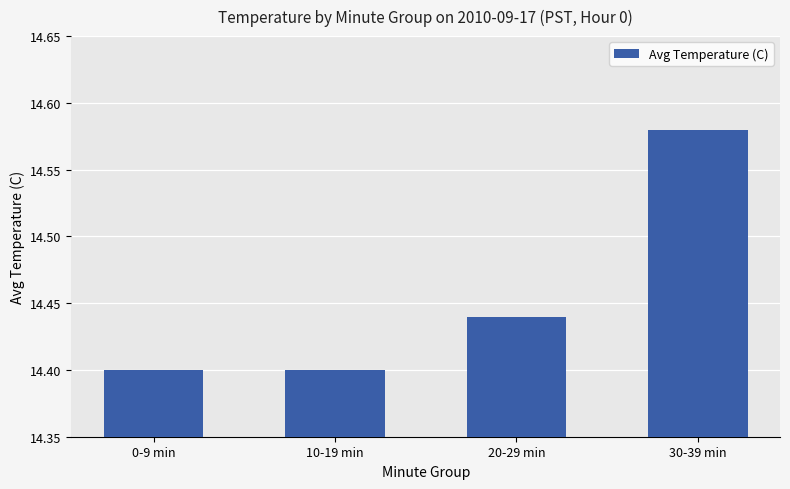

Which category has the highest value across all series?

30-39 min